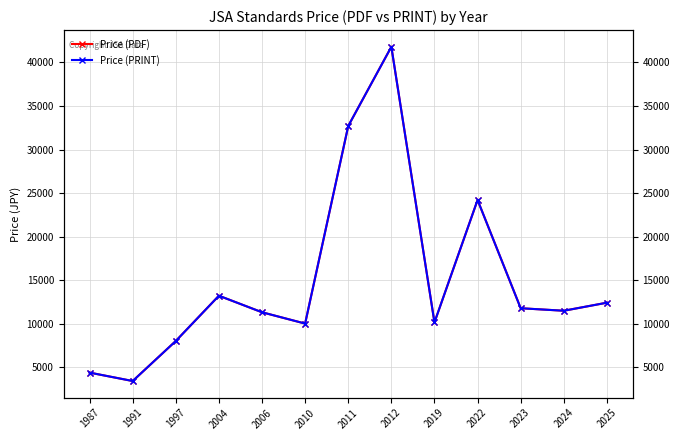

The Price (PDF) series shows 18140.3 at 2006. True or false?

False